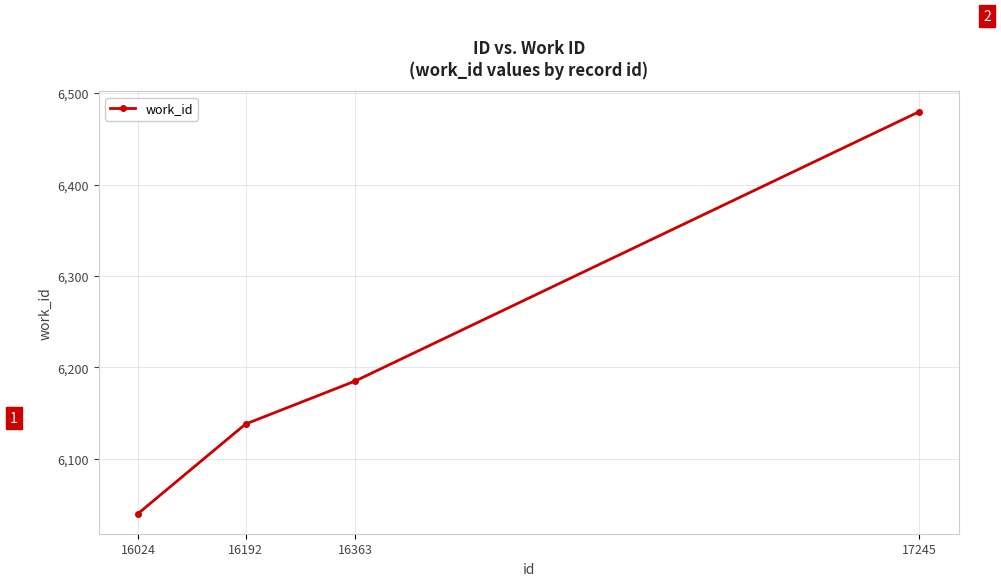

Where is the data nearest to the value 6260?

16363